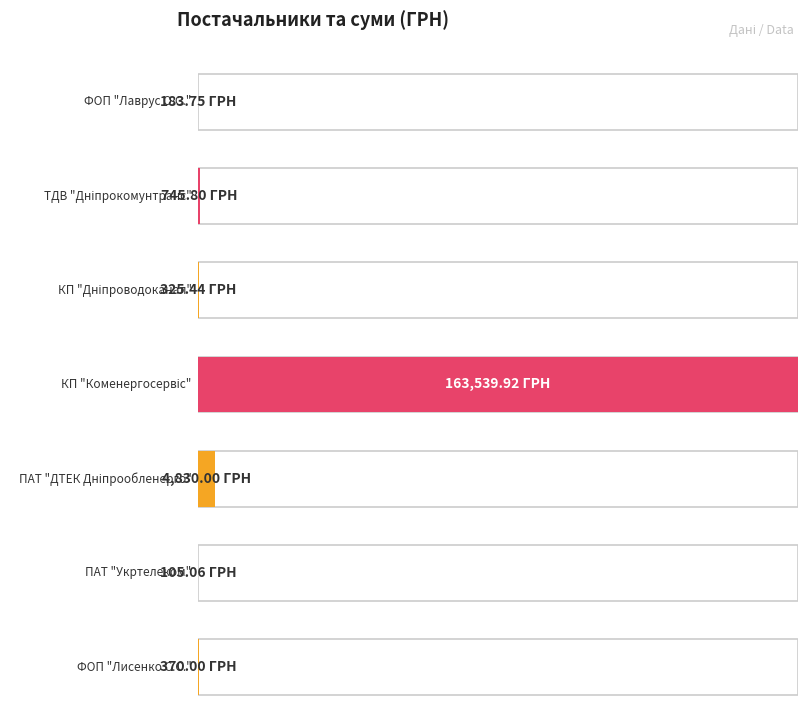

How many values are below 370?

3